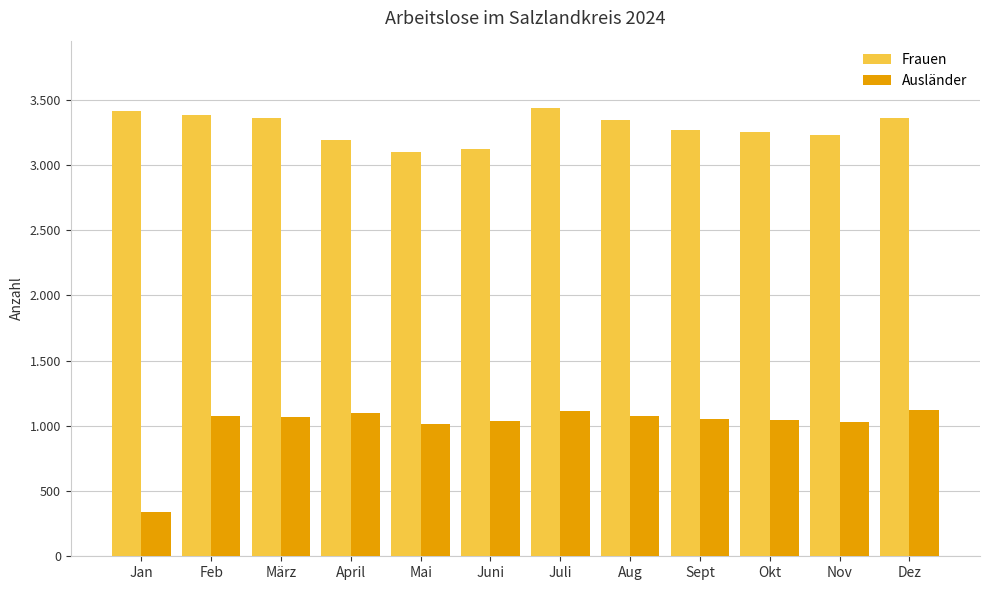

Is it true that Ausländer equals 1547 at März?

False